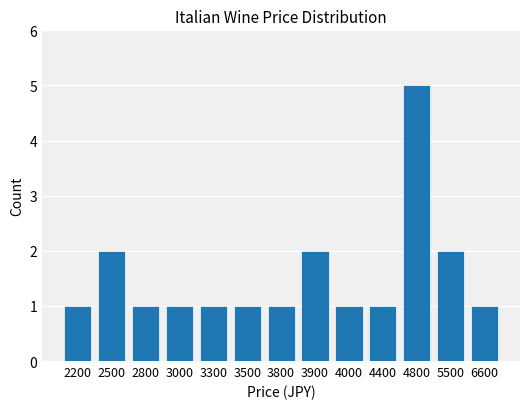

Read the value at 2200.

1